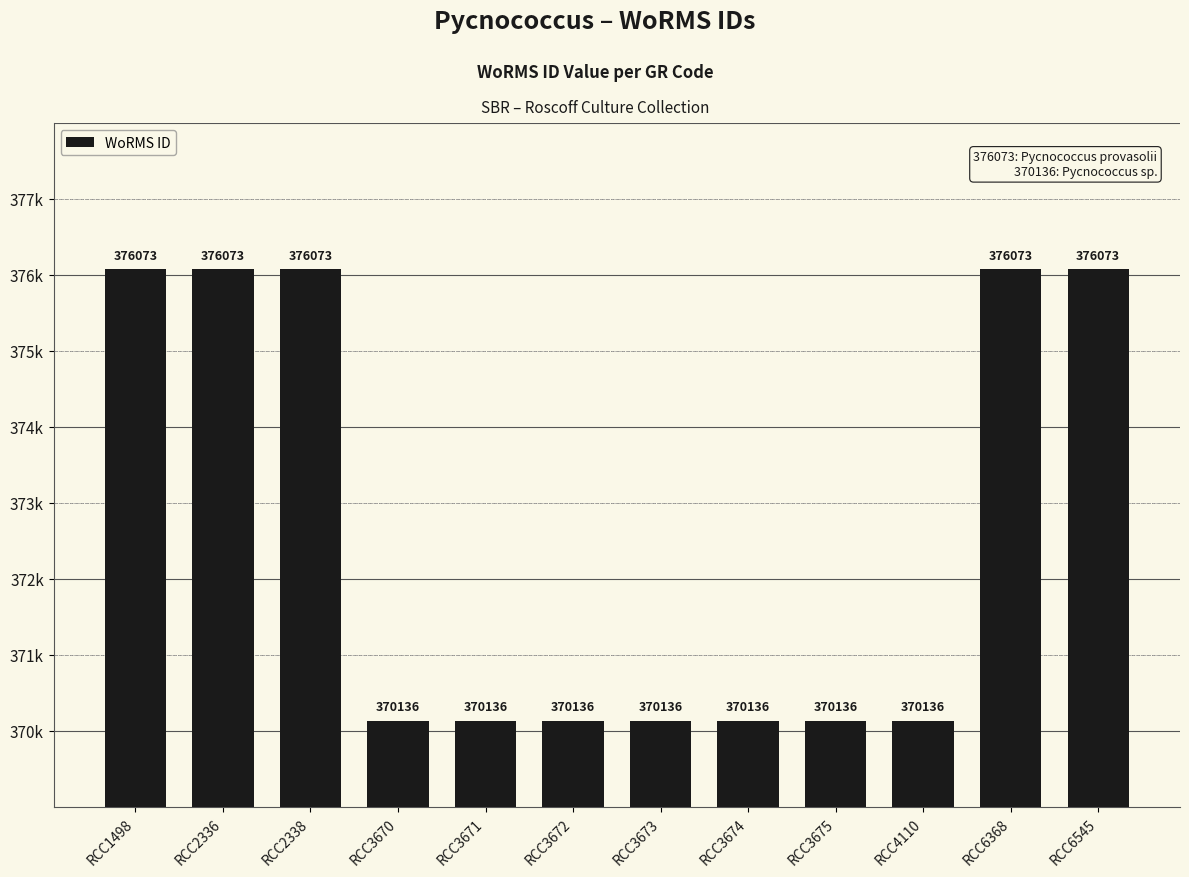

Does the chart contain any negative values?

No